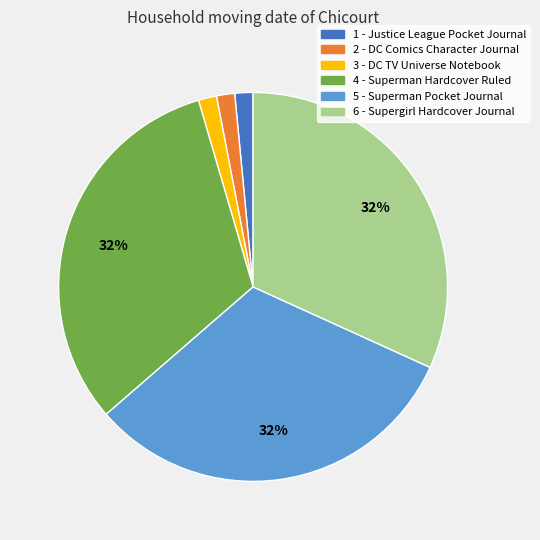

Combined, do 6 - Supergirl Hardcover Journal and 3 - DC TV Universe Notebook account for over 50%?

No